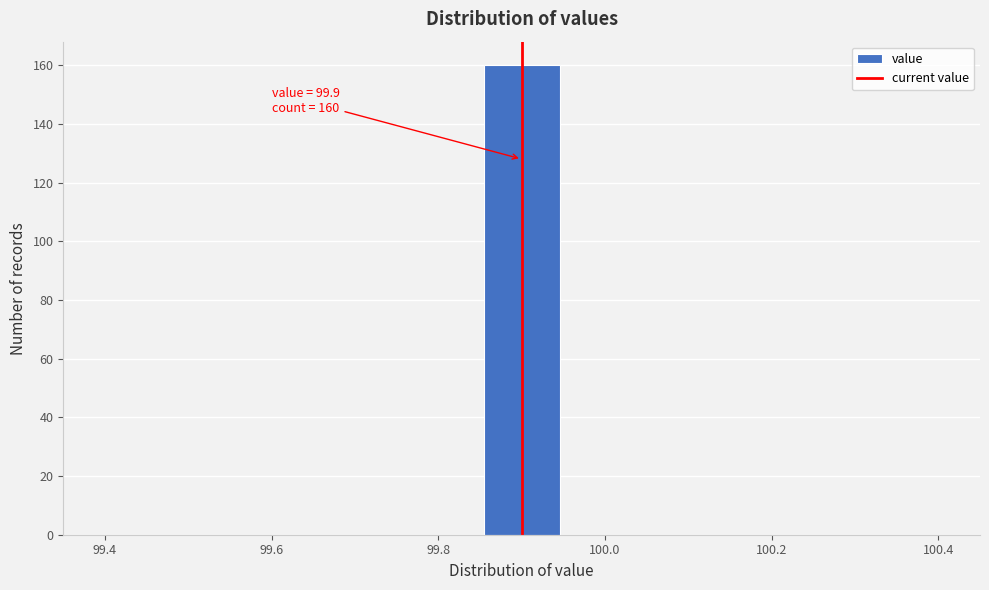

Over which range of the x-axis is the bar tallest?

99.86 to 99.94